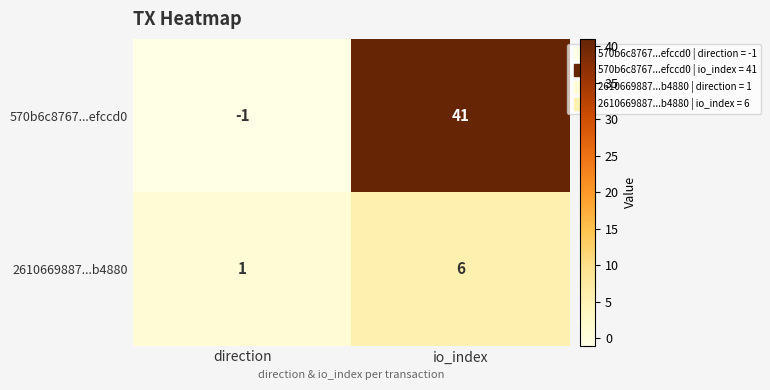

What is the maximum value shown in the chart?

41